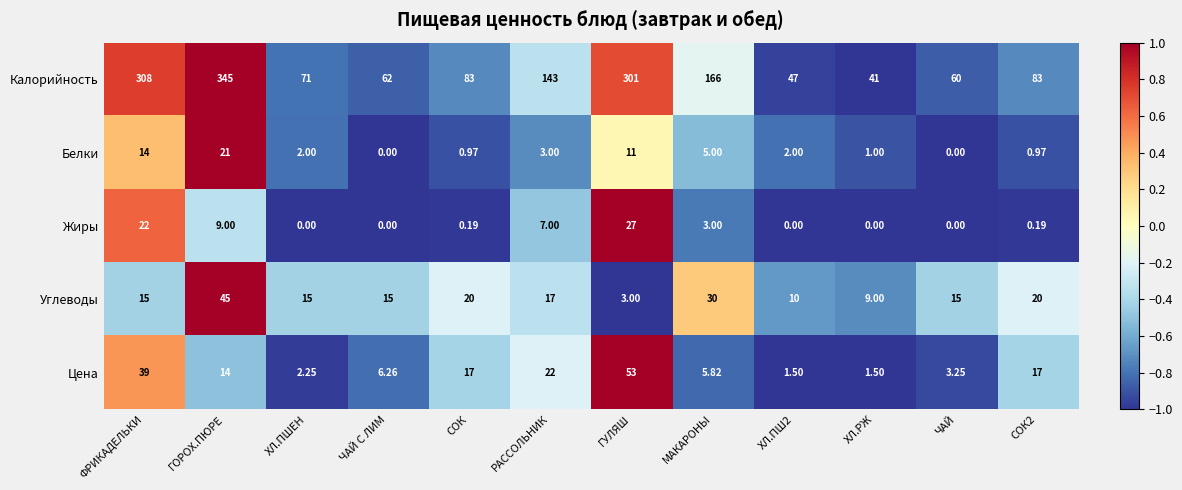

Which series has the largest total across all categories?

Калорийность